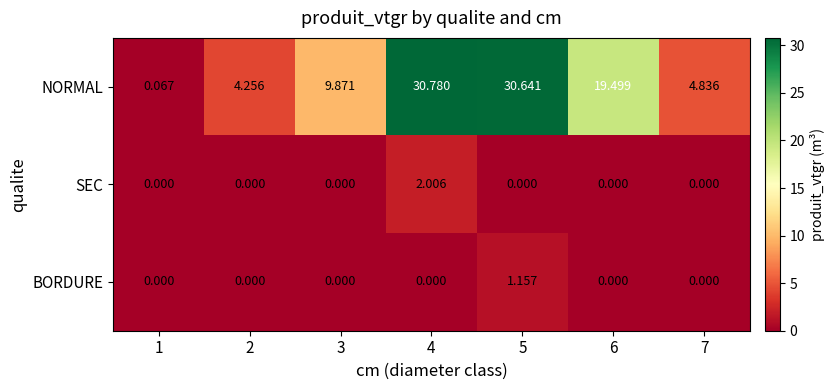

How many positive values does the BORDURE series have?

1